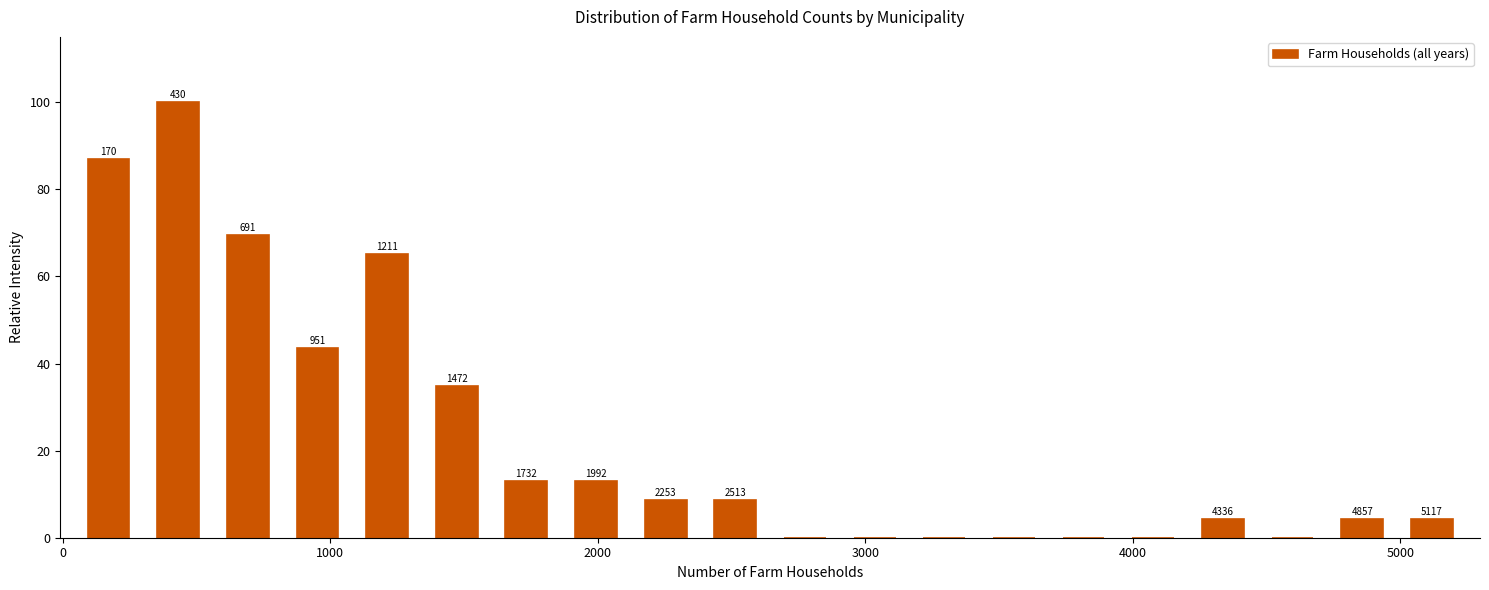

Read against the x-axis, roughly where is the centre of the tallest bar?

400